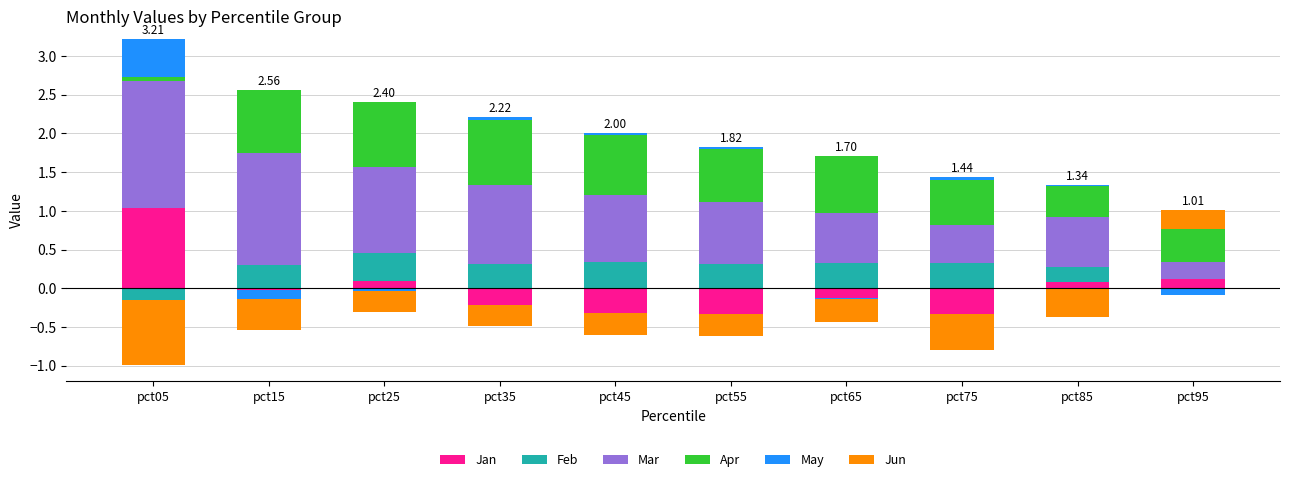

List the series in order of their peak value, highest first.

Mar, Jan, Apr, May, Feb, Jun